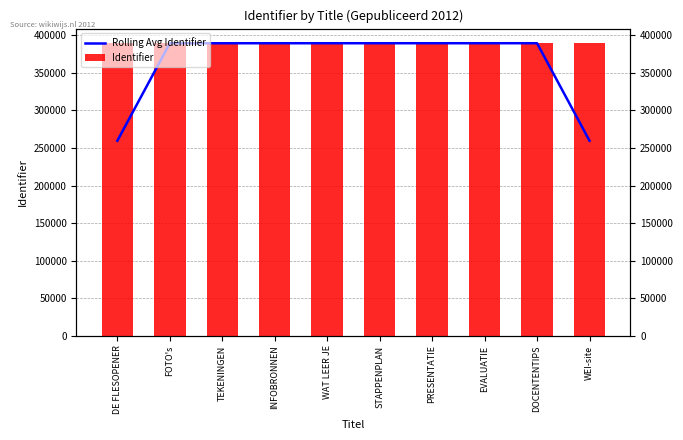

True or false: Rolling Avg Identifier has a value of 664629.9 at DOCENTENTIPS.

False